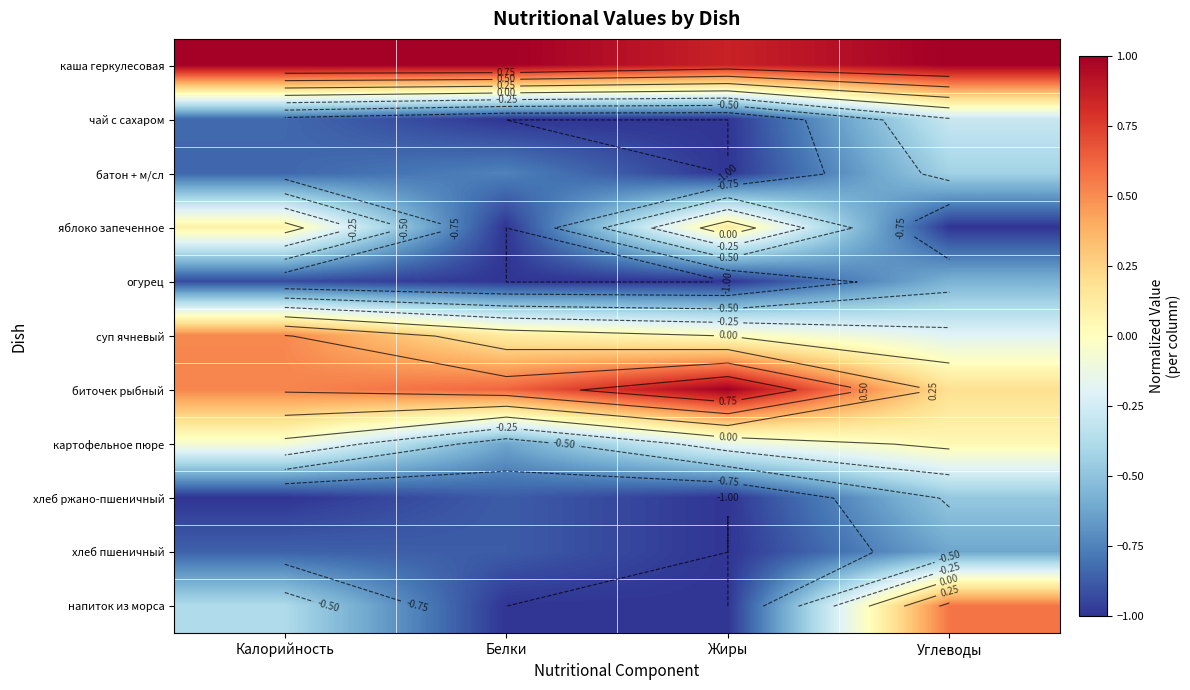

Which category has the highest value across all series?

Калорийность